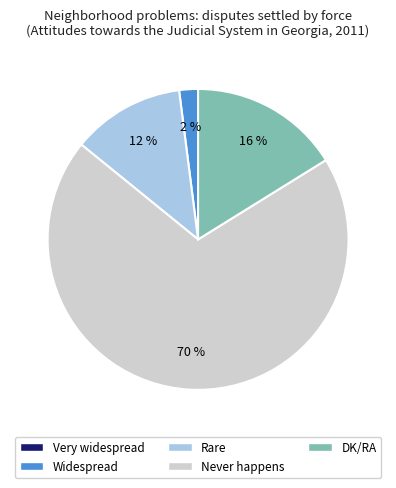

To the nearest percent, what is the average slice percentage?

25%